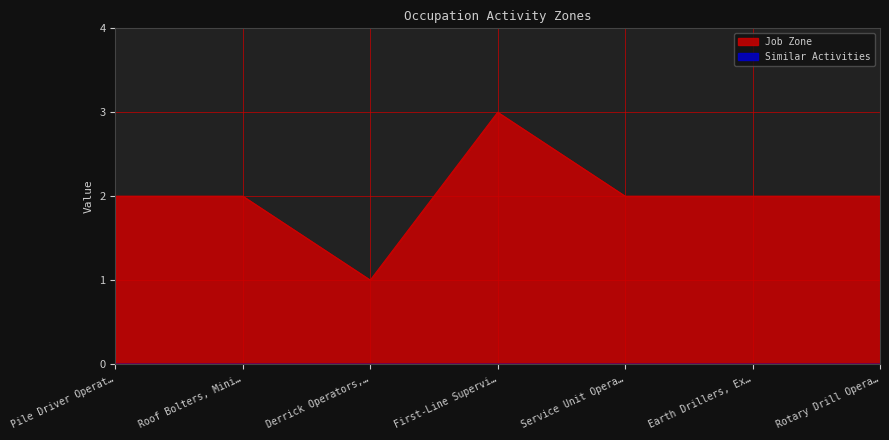

What is the greatest value displayed?

3